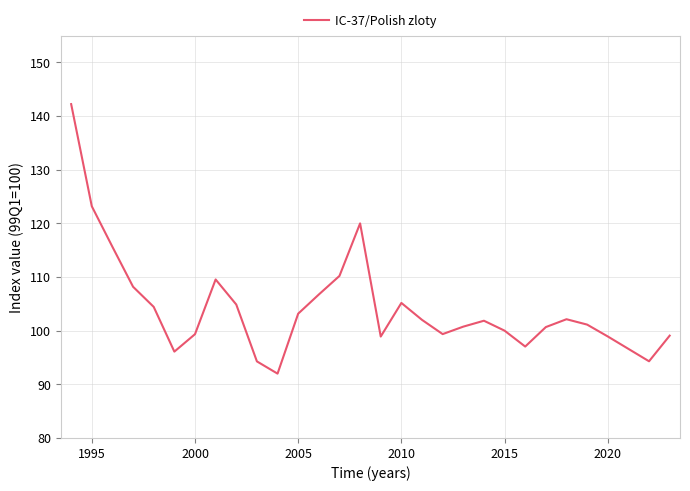

What is the maximum value shown in the chart?

142.2